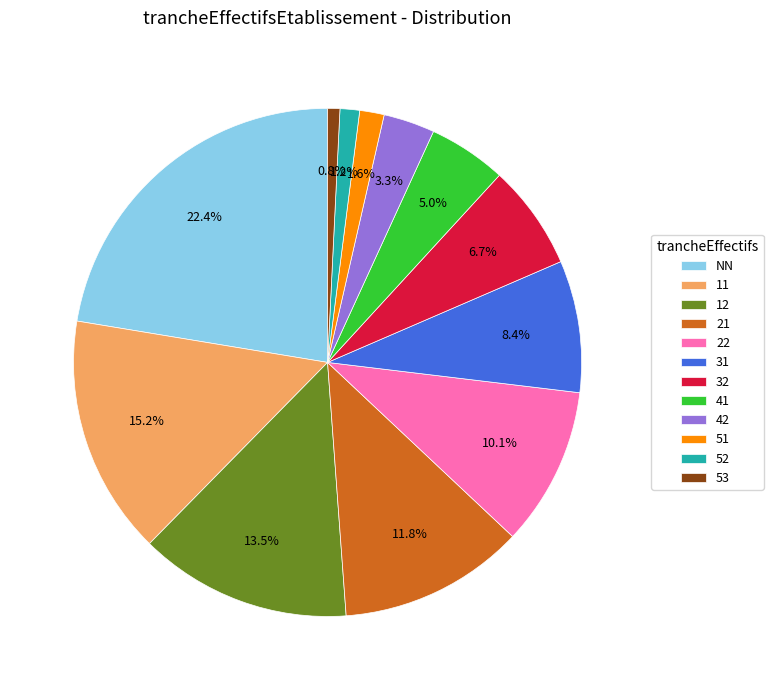

True or false: 32 accounts for 7% of the total.

True